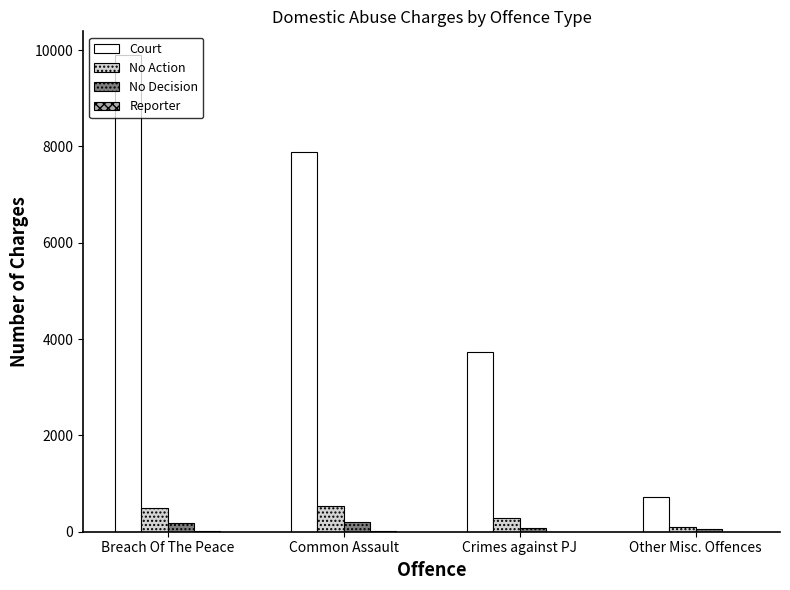

How many series are shown in this chart?

4